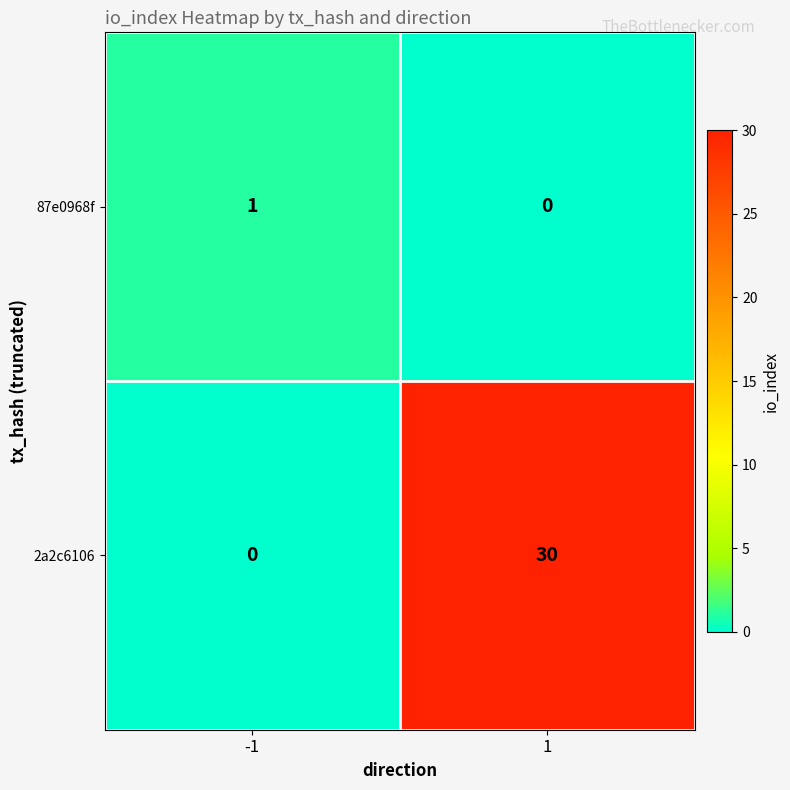

List the series in order of their overall mean, lowest first.

87e0968f, 2a2c6106